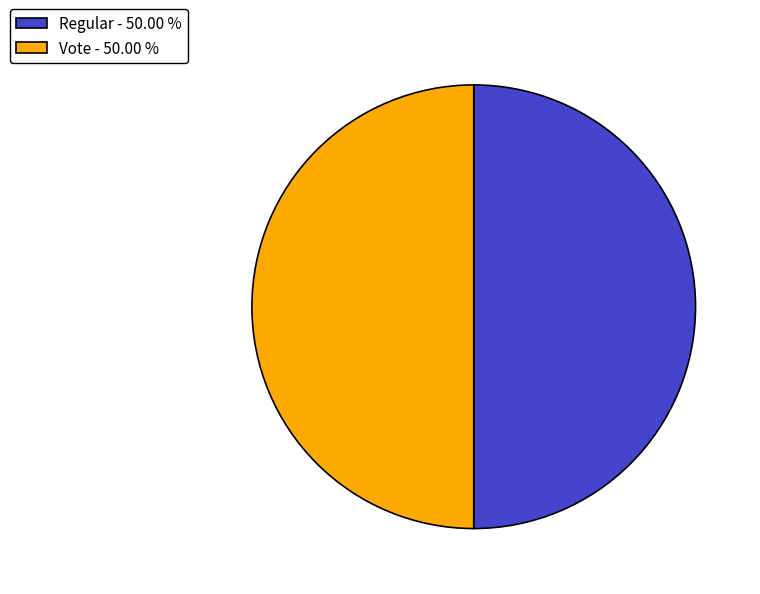

The Vote slice represents 59% of the pie. True or false?

False